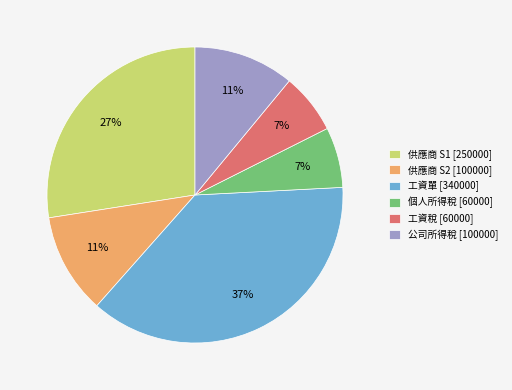

How many segments does this pie chart have?

6